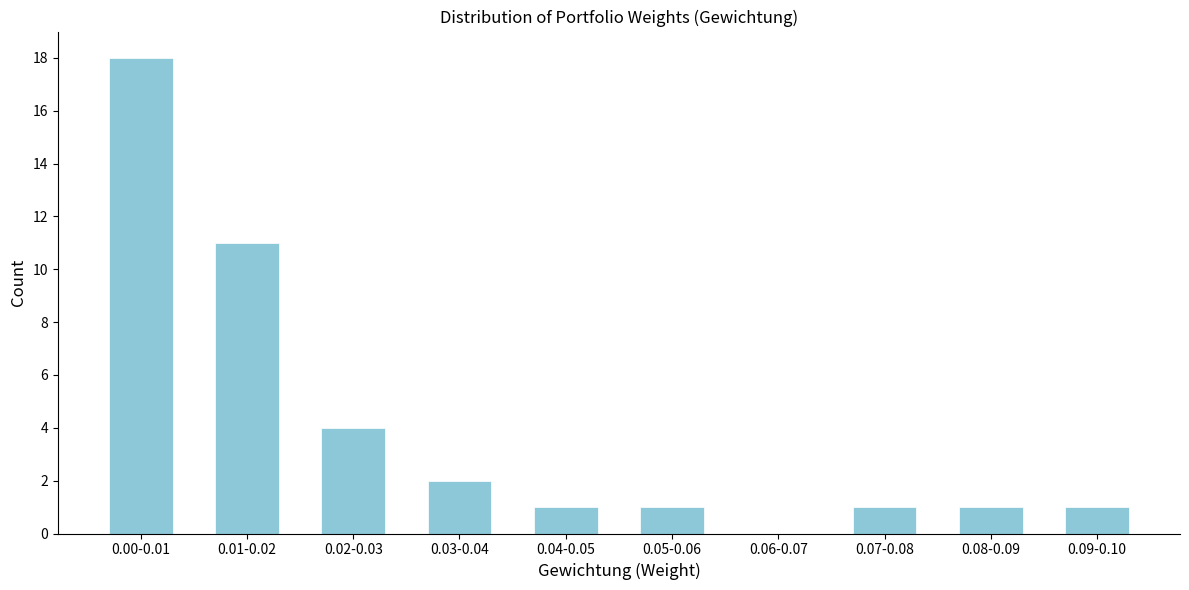

Reading left to right, list all the values displayed in this chart.

0.00-0.01=18	0.01-0.02=11	0.02-0.03=4	0.03-0.04=2	0.04-0.05=1	0.05-0.06=1	0.06-0.07=0	0.07-0.08=1	0.08-0.09=1	0.09-0.10=1